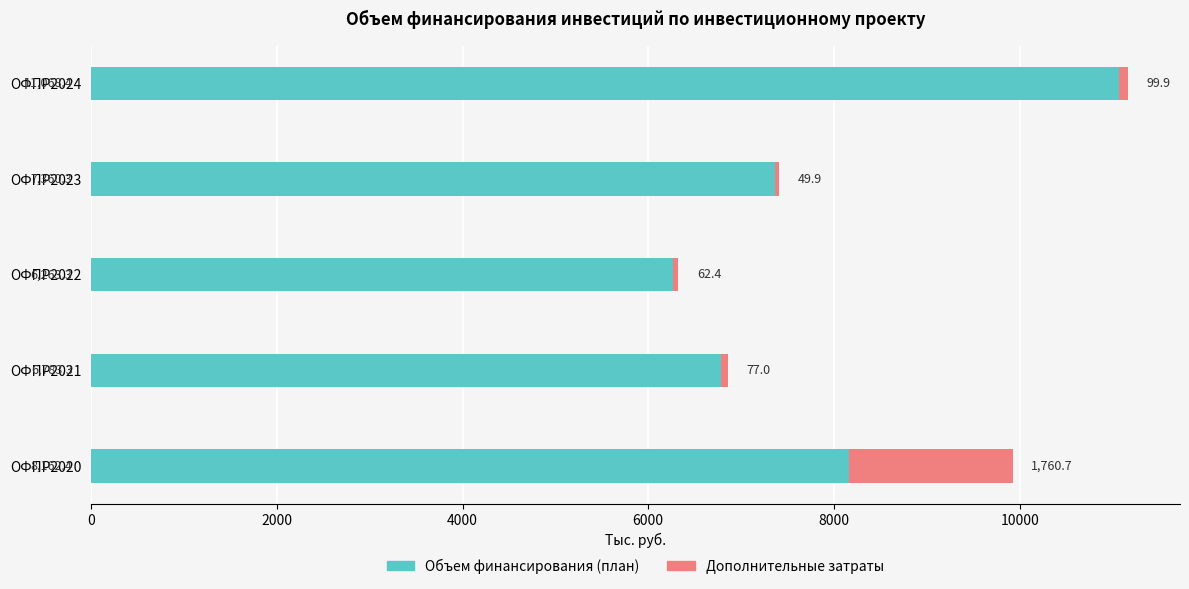

True or false: Объем финансирования (план) has a value of 7360.3 at ОФПР2023.

True